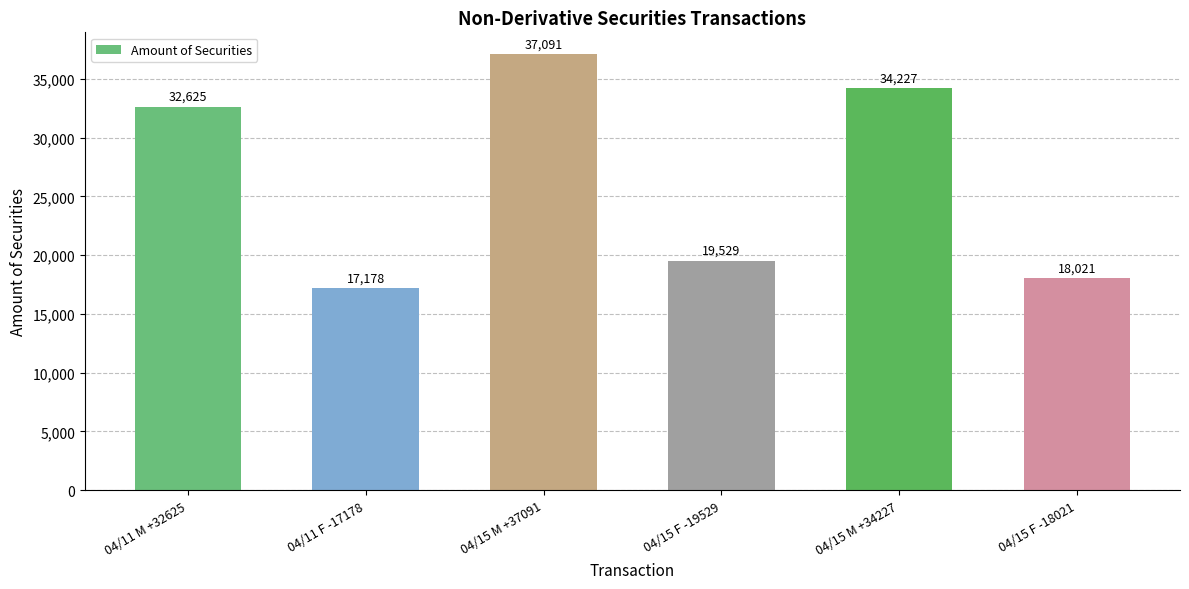

Which has a higher value, 04/15 F -18021 or 04/15 F -19529?

04/15 F -19529